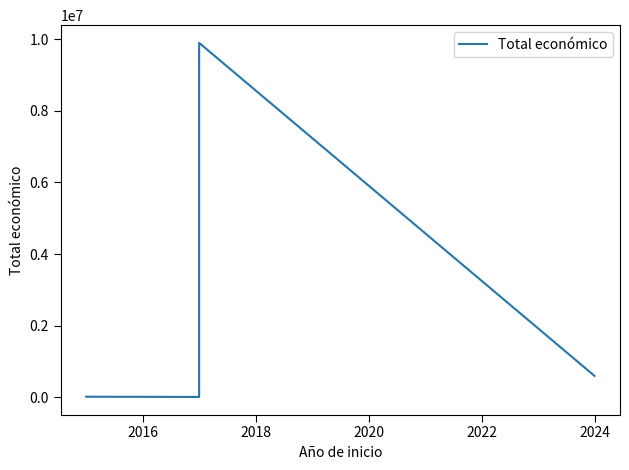

What is the minimum value shown in the chart?

5950